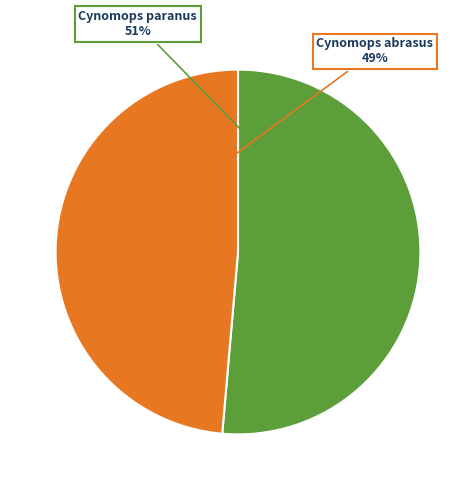

How many segments does this pie chart have?

2